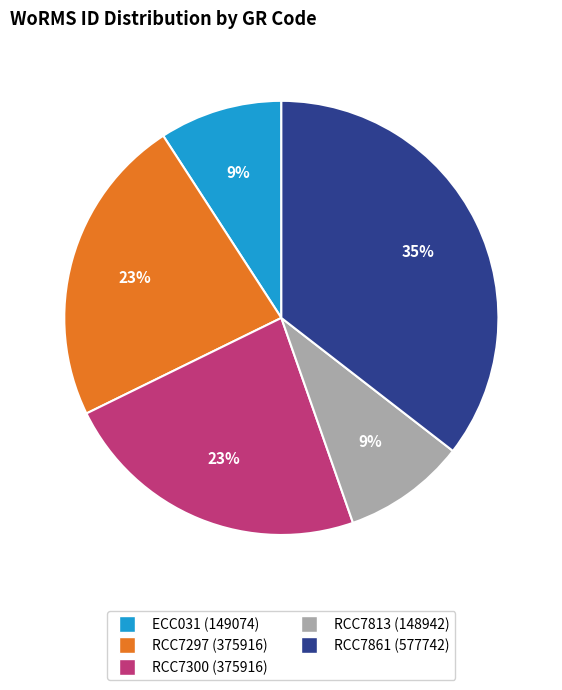

To the nearest percent, what is the difference between the largest and smallest slice percentages?

26%